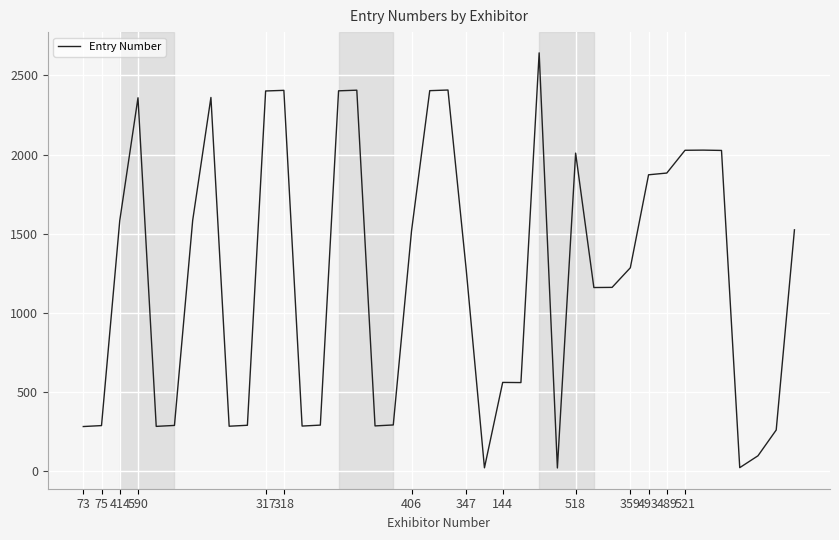

What is the difference between the maximum and minimum values?

2625